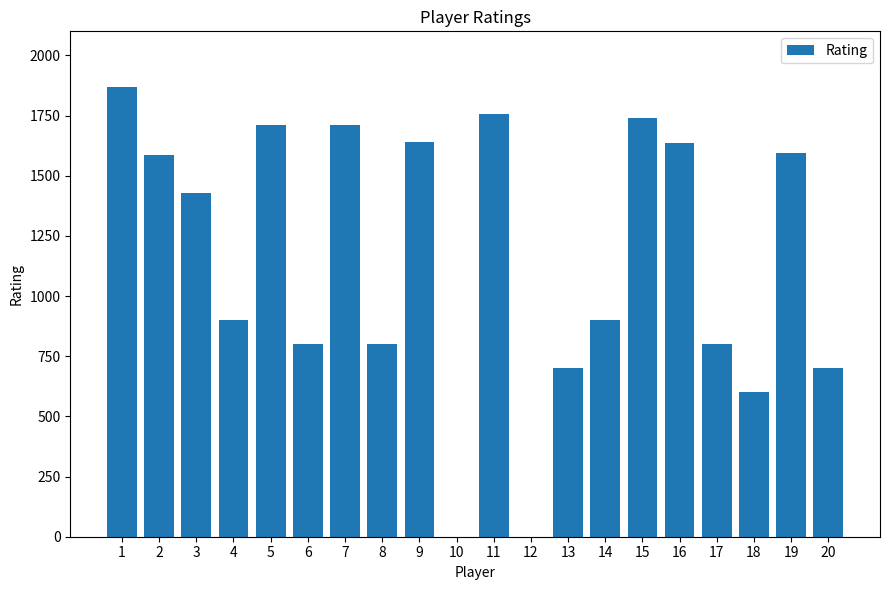

What is the change in value from 2 to 18?

-985